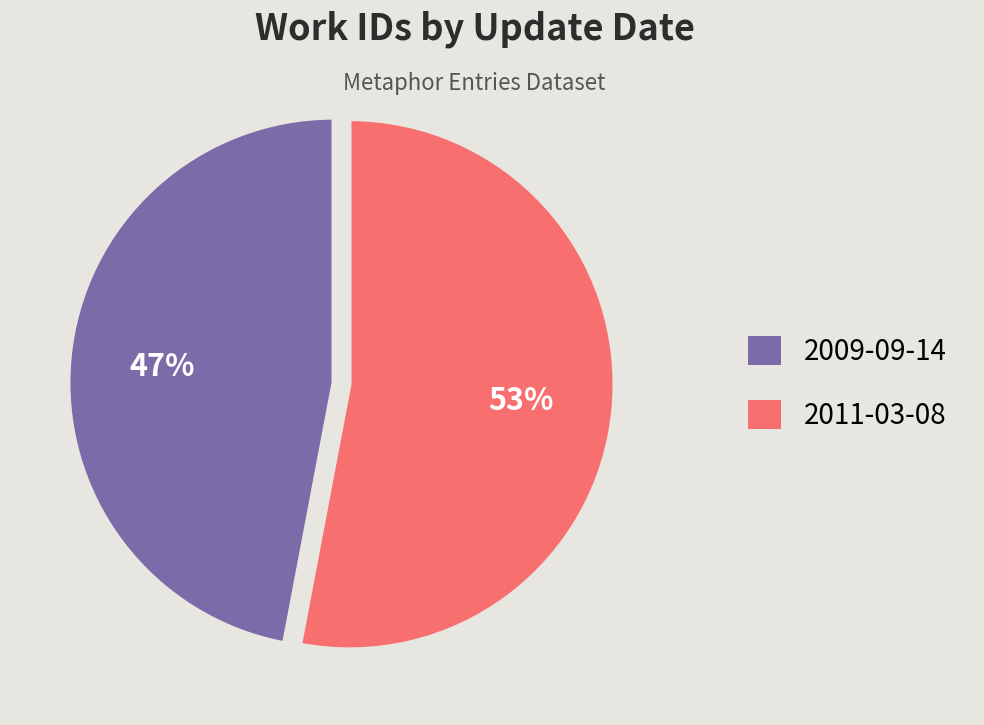

Rank the categories by value from lowest to highest.

2009-09-14, 2011-03-08